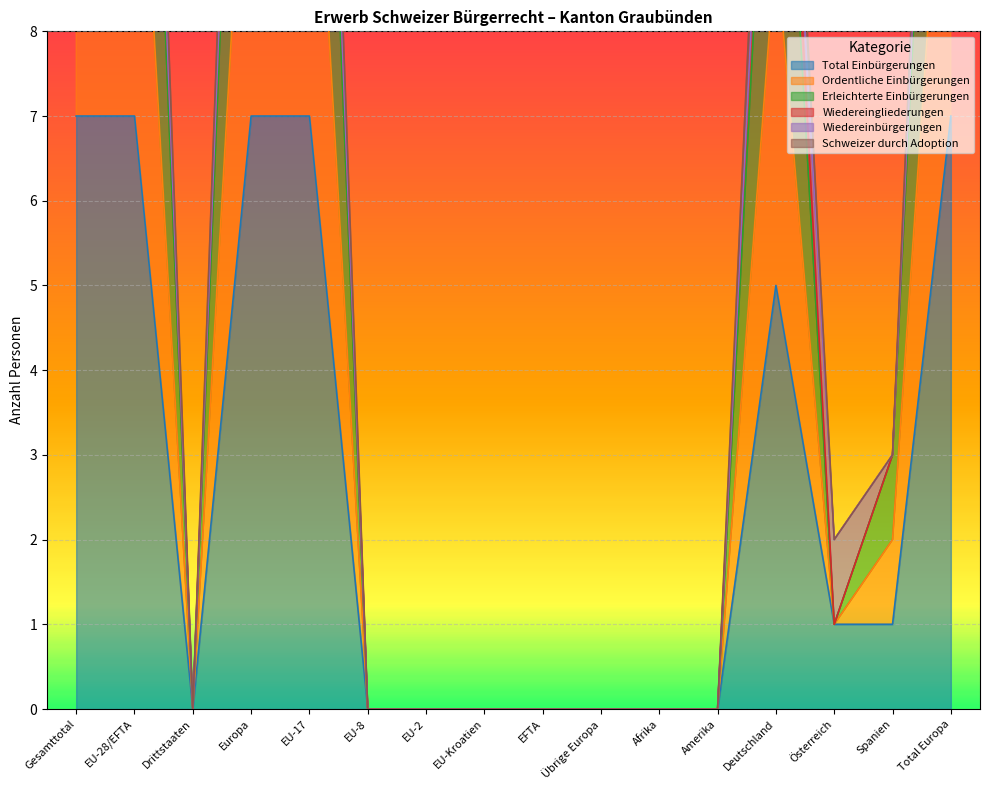

True or false: Total Einbürgerungen has a value of 0 at Übrige Europa.

True